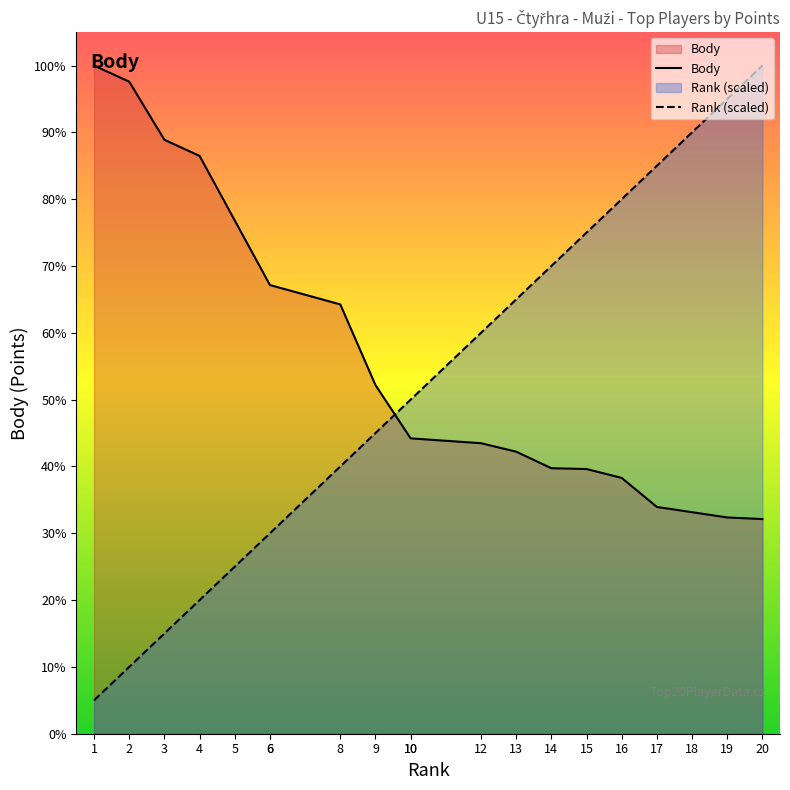

How many series are shown in this chart?

2